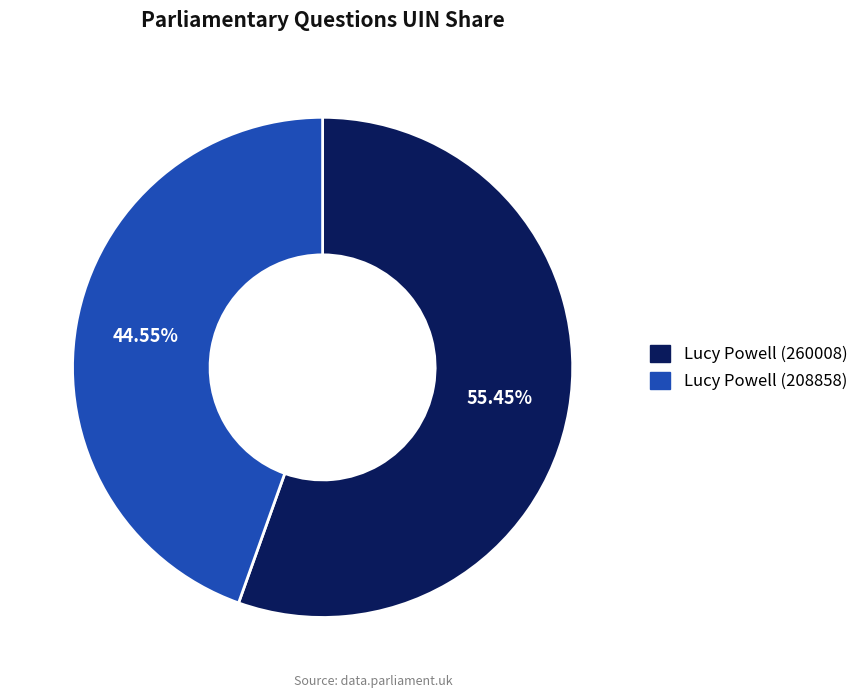

Between Lucy Powell (208858) and Lucy Powell (260008), which is larger?

Lucy Powell (260008)